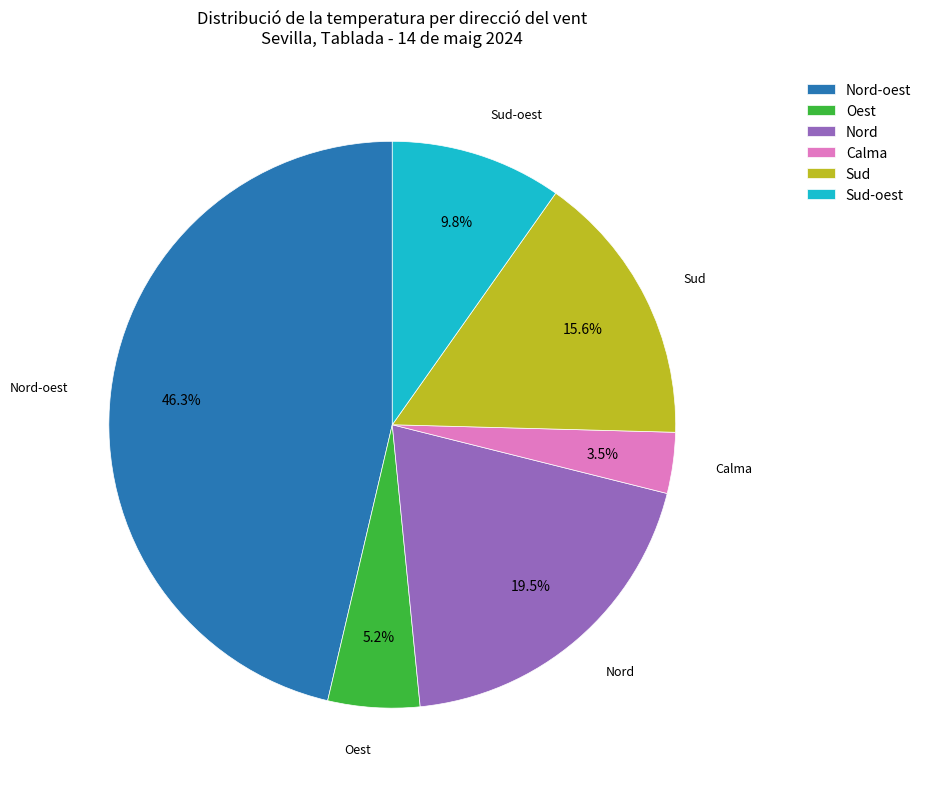

Is there any slice that represents more than half of the pie?

No